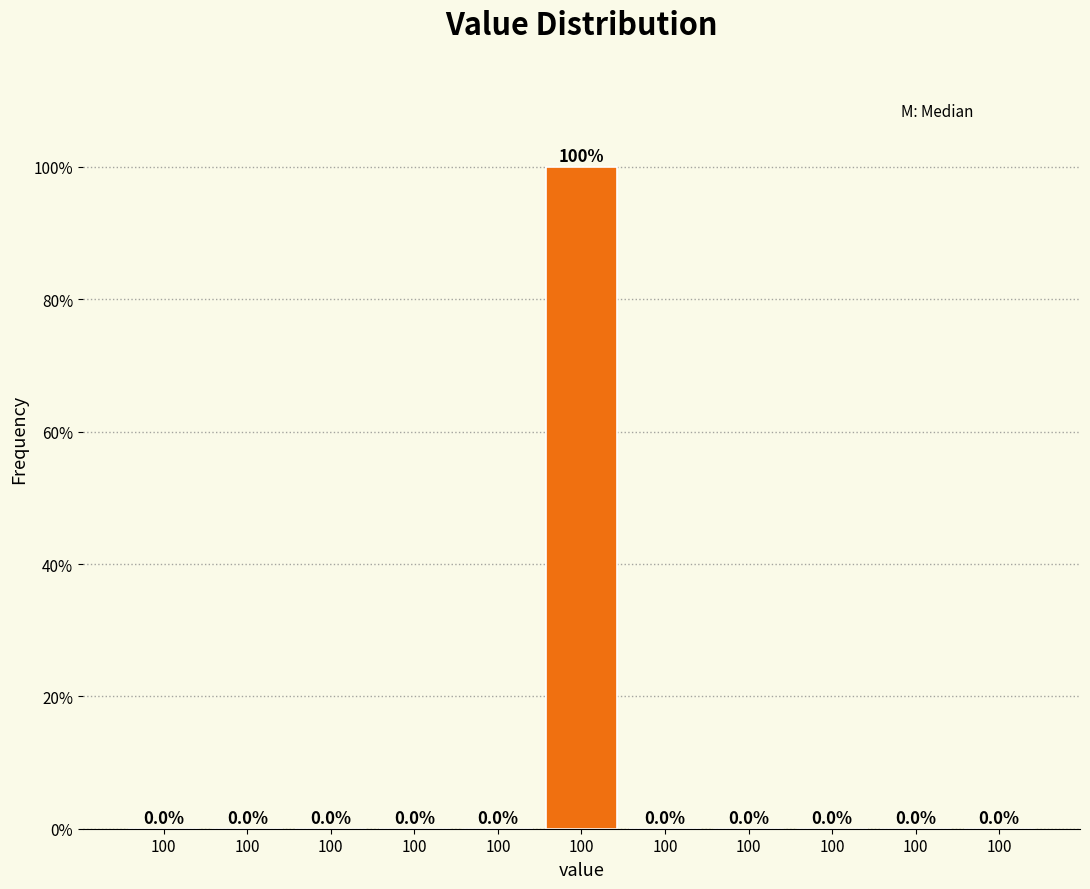

How many values are above zero?

1